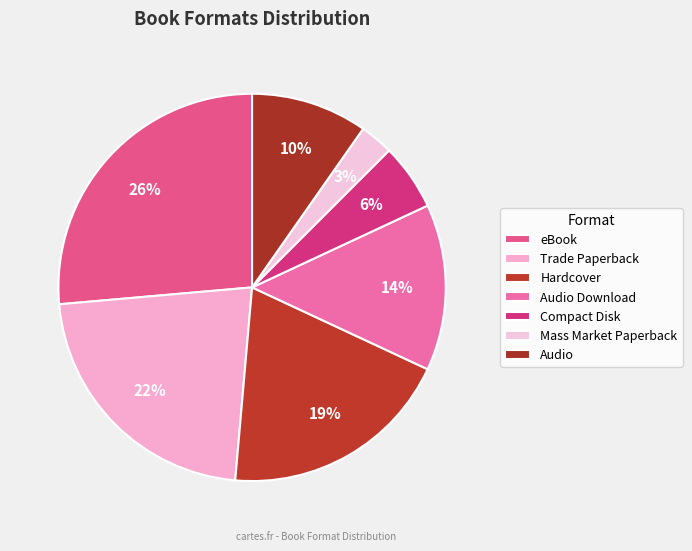

How many slices are in this pie chart?

7